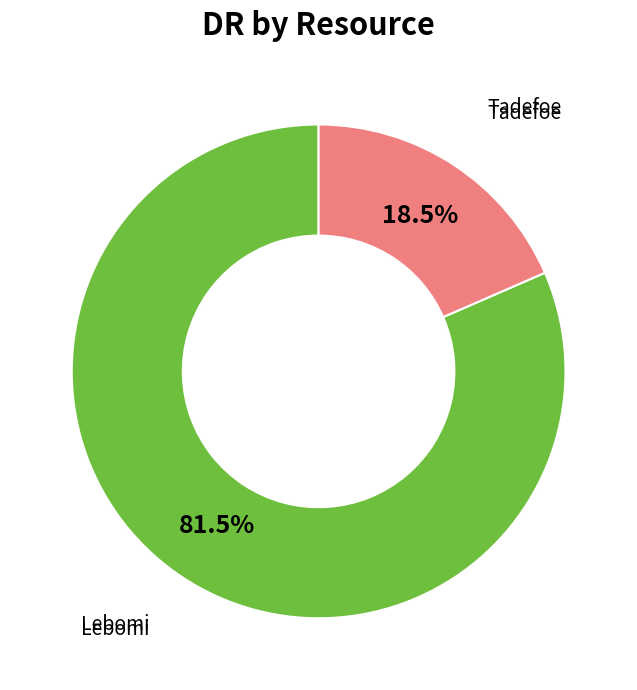

Does any single category account for the majority?

Yes